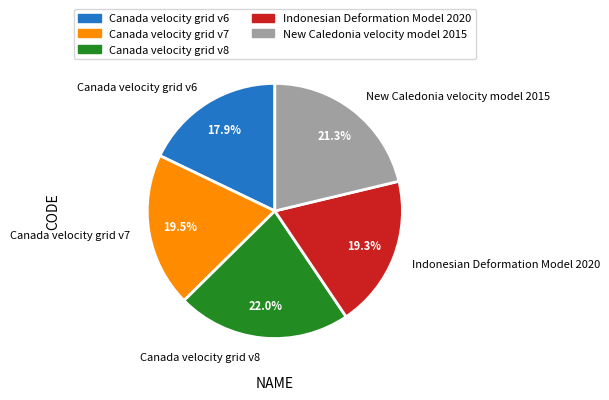

What is the smallest slice in the pie chart?

Canada velocity grid v6